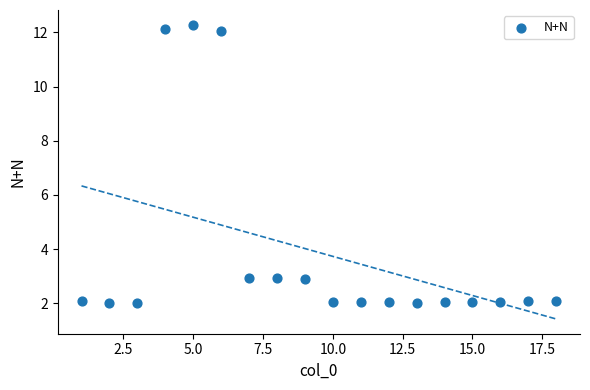

What is the range of X values (max minus min)?

17.0